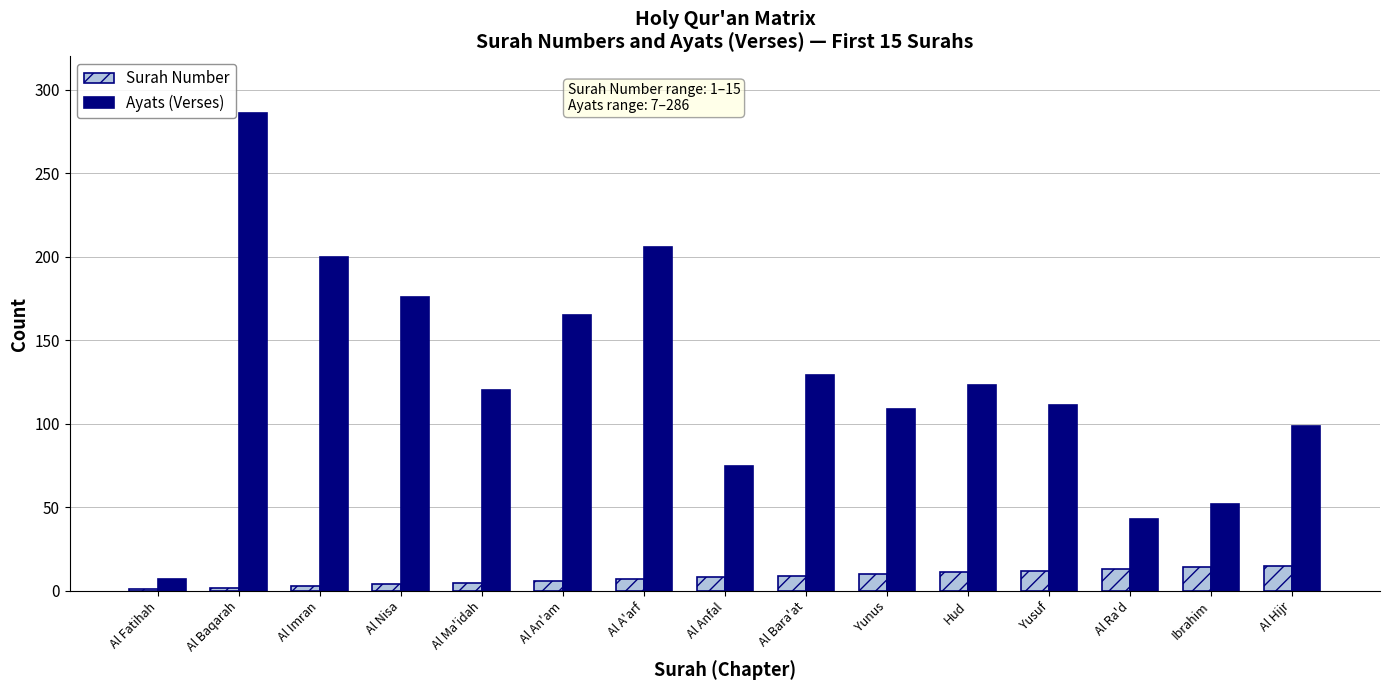

What are all the series names shown in the legend?

Surah Number, Ayats (Verses)